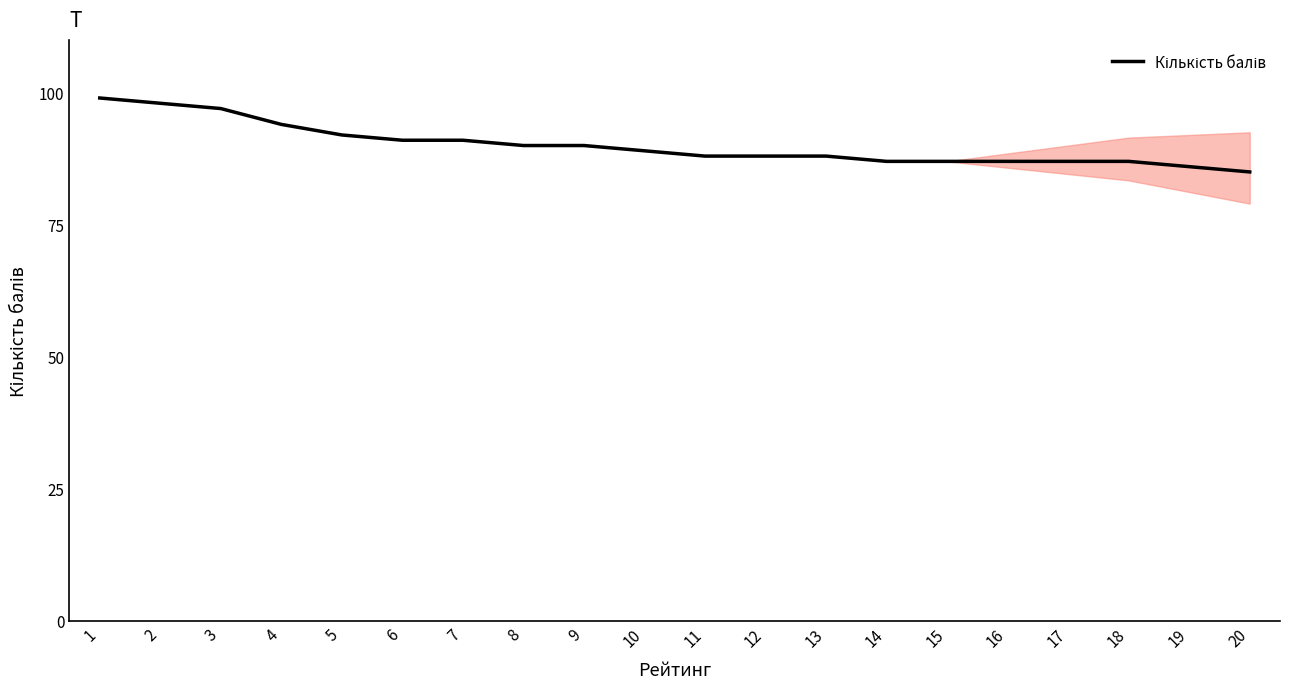

What is the minimum value shown in the chart?

85